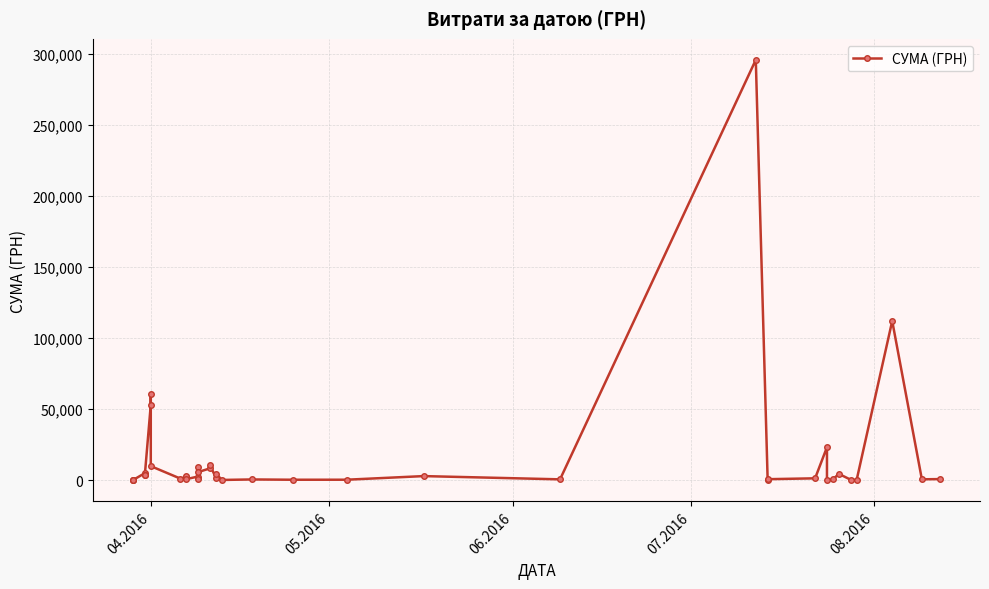

What is the difference between the maximum and minimum values?

295627.4